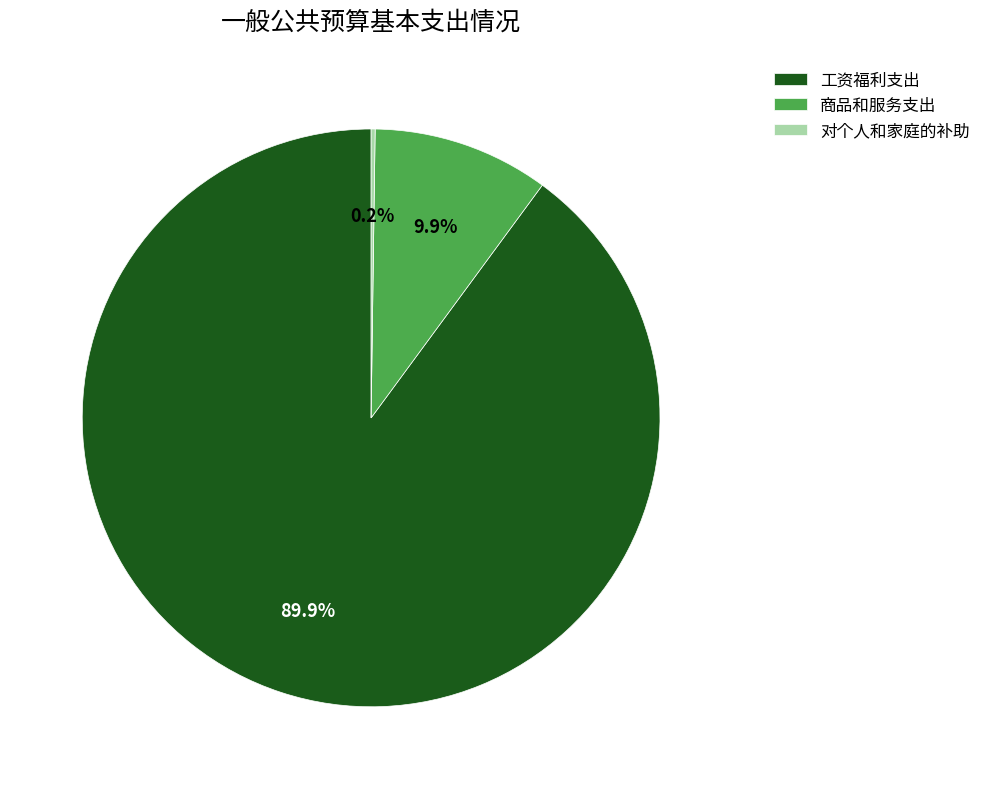

What is the total percentage of 商品和服务支出 and 工资福利支出?

99.8%